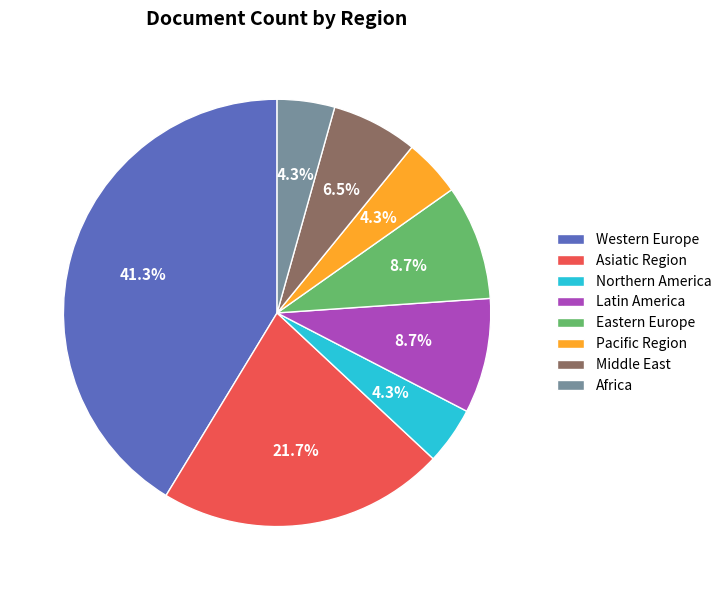

Which category has the biggest portion of the pie?

Western Europe